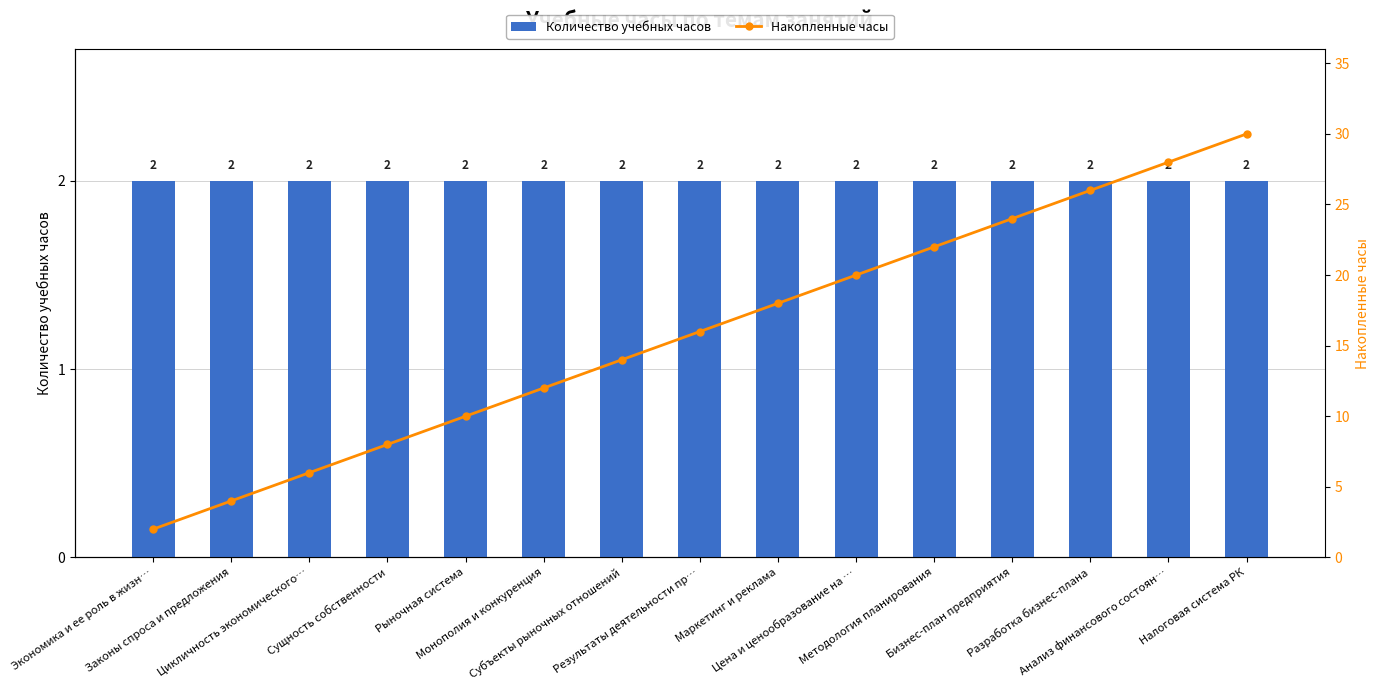

Is it true that Количество учебных часов equals 2 at Налоговая система РК?

True